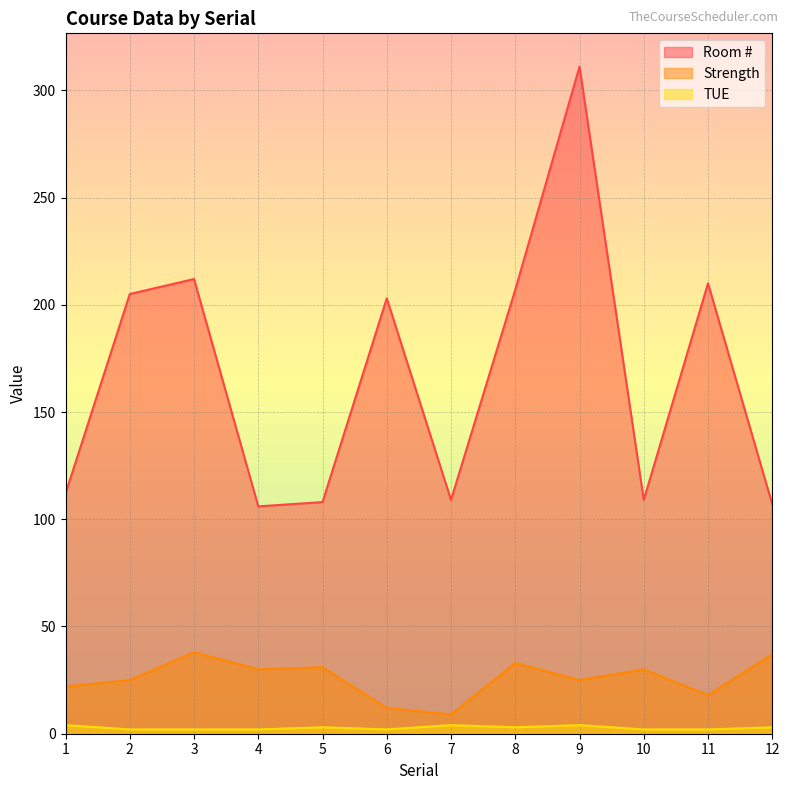

What is the total value across all series at 10?

141